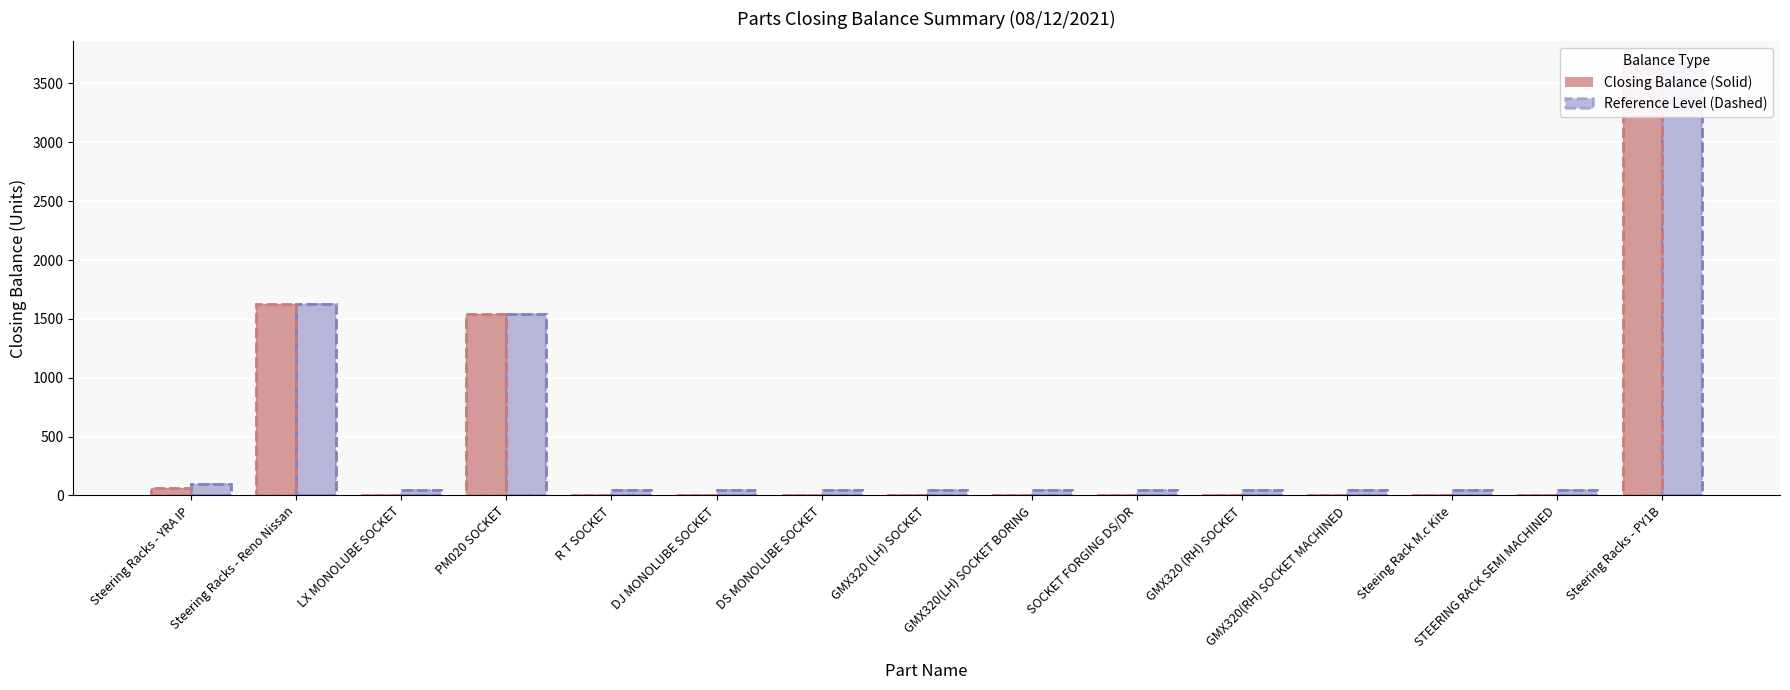

What is the approximate value of Reference Level at GMX320(RH) SOCKET MACHINED?

50